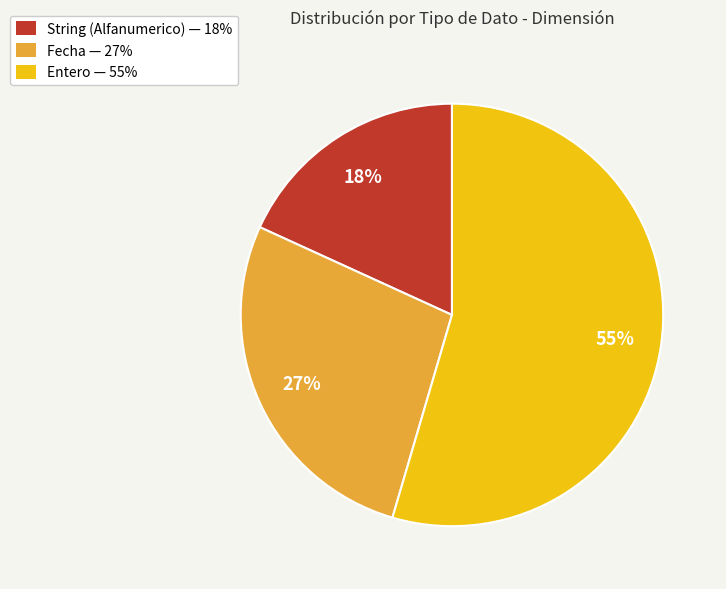

How many slices are in this pie chart?

3